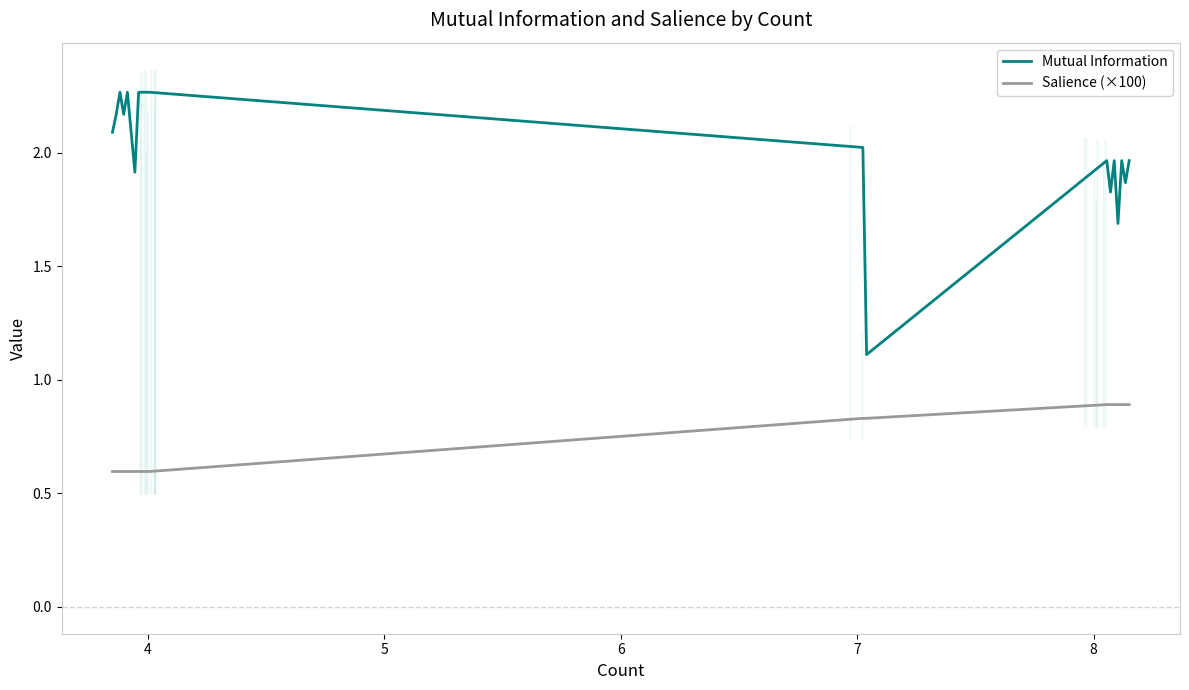

How many lines are shown in the chart?

2